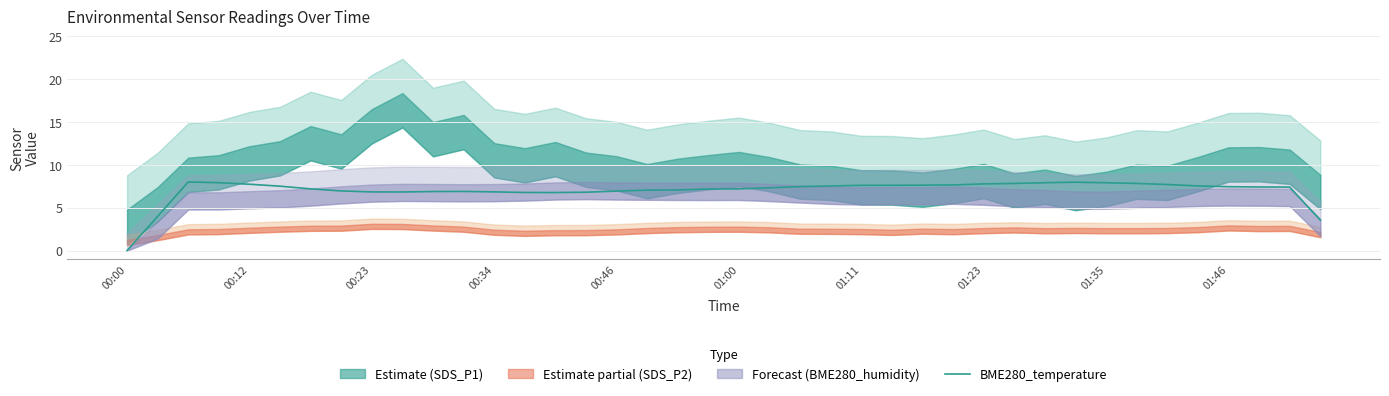

At which label does BME280_temperature reach its minimum?

00:00